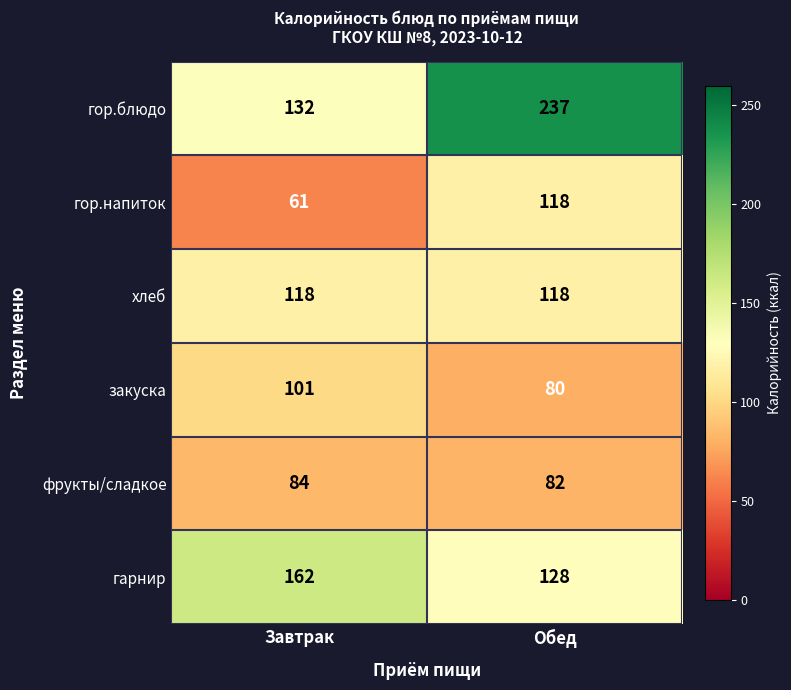

What is the greatest value displayed?

237